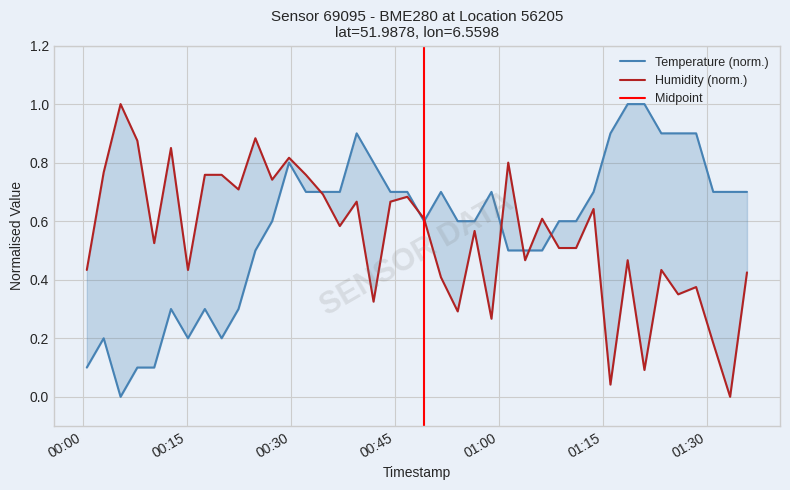

Reading left to right, extract all data points from this chart.

temperature: 0.1	0.2	0.0	0.1	0.1	0.3	0.2	0.3	0.2	0.3	0.5	0.6	0.8	0.7	0.7	0.7	0.9	0.8	0.7	0.7	0.6	0.7	0.6	0.6	0.7	0.5	0.5	0.5	0.6	0.6	0.7	0.9	1.0	1.0	0.9	0.9	0.9	0.7	0.7	0.7
humidity: 0.4	0.8	1.0	0.9	0.5	0.8	0.4	0.8	0.8	0.7	0.9	0.7	0.8	0.8	0.7	0.6	0.7	0.3	0.7	0.7	0.6	0.4	0.3	0.6	0.3	0.8	0.5	0.6	0.5	0.5	0.6	0.0	0.5	0.1	0.4	0.3	0.4	0.2	0.0	0.4